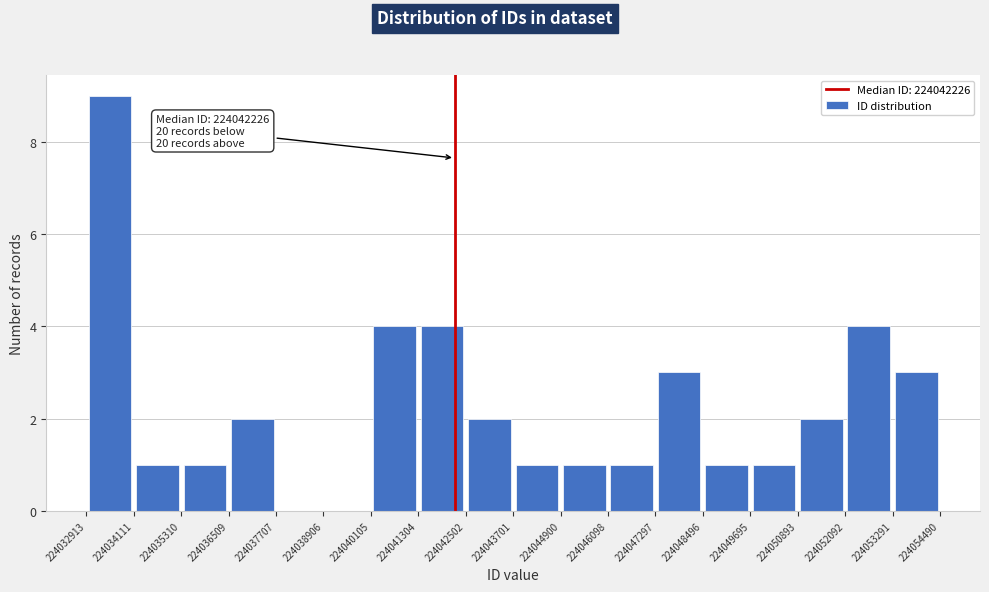

Which range on the x-axis has the tallest bar?

224032913 to 224034111